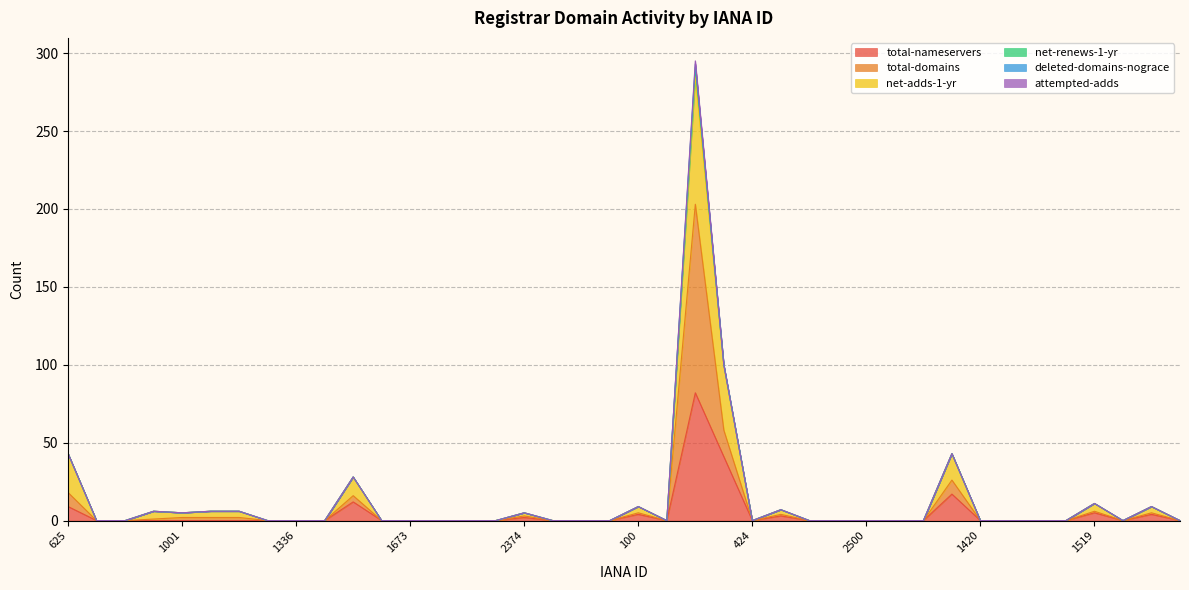

At which label does total-nameservers reach its minimum?

670